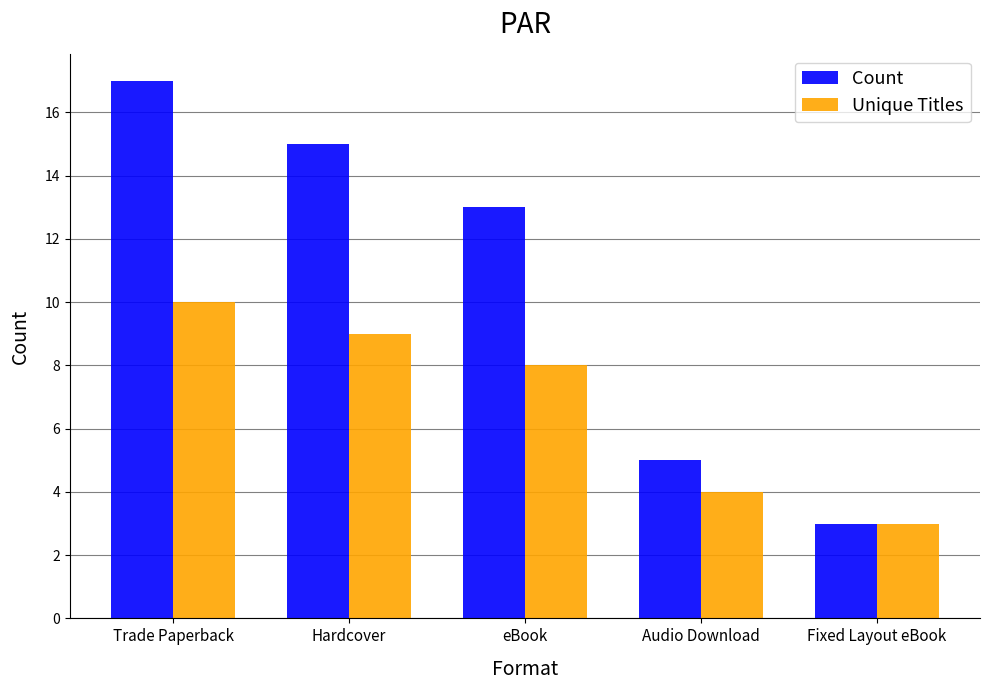

What value does the Count series have at Fixed Layout eBook?

3